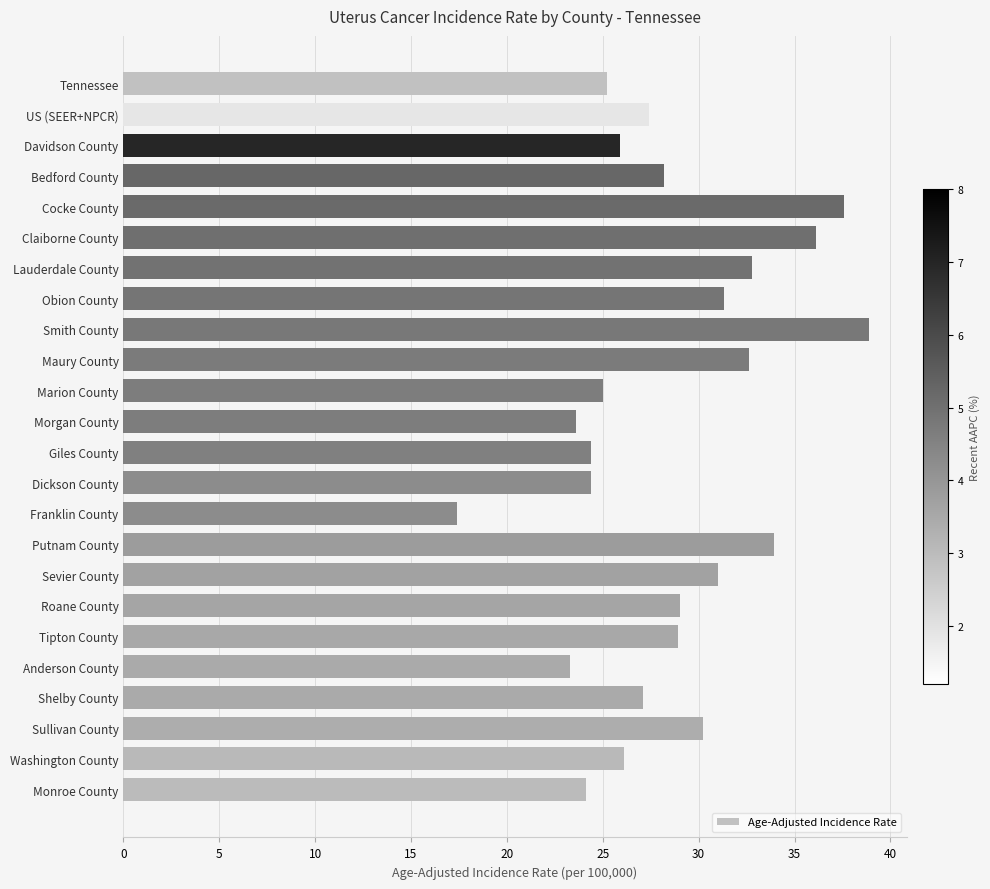

Which label corresponds to the largest value in the chart?

Smith County